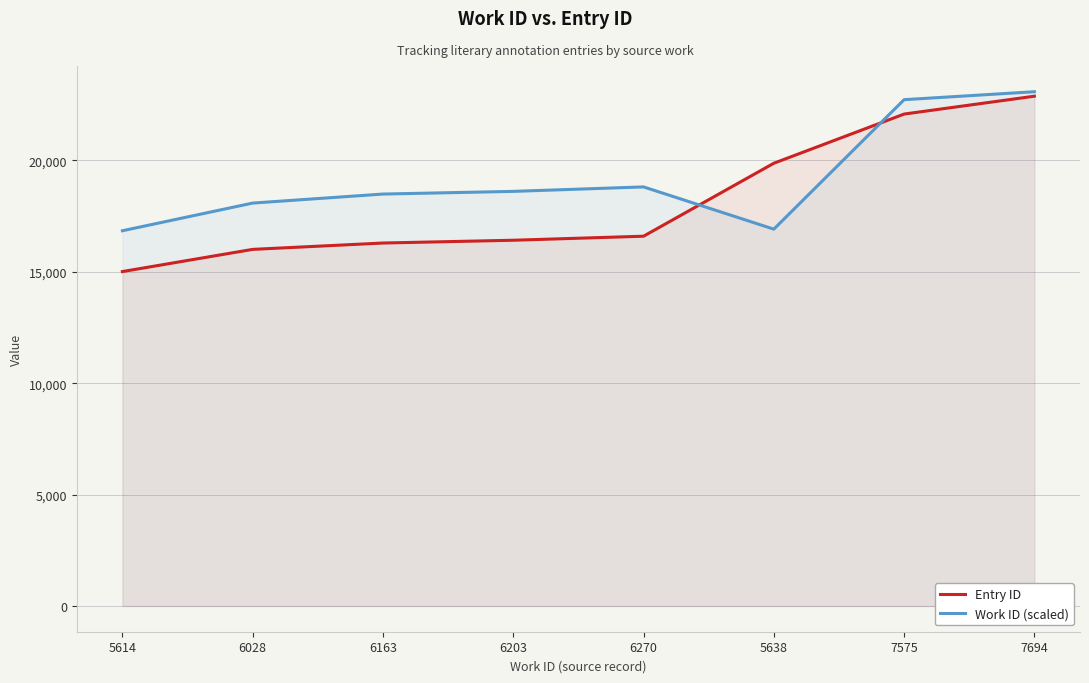

Which series has the largest total across all categories?

Work ID (scaled)